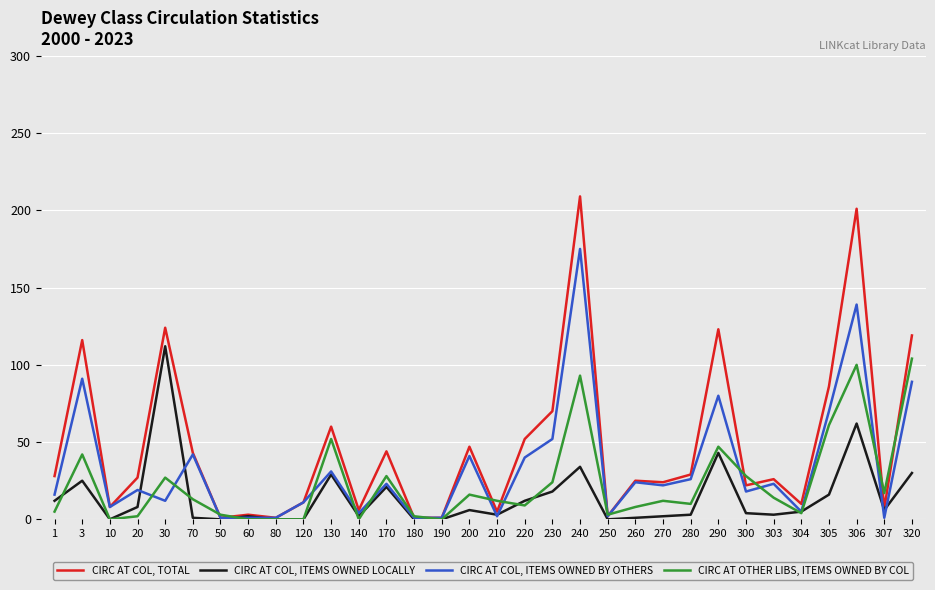

Which series has the widest spread of values?

CIRC AT COL, TOTAL